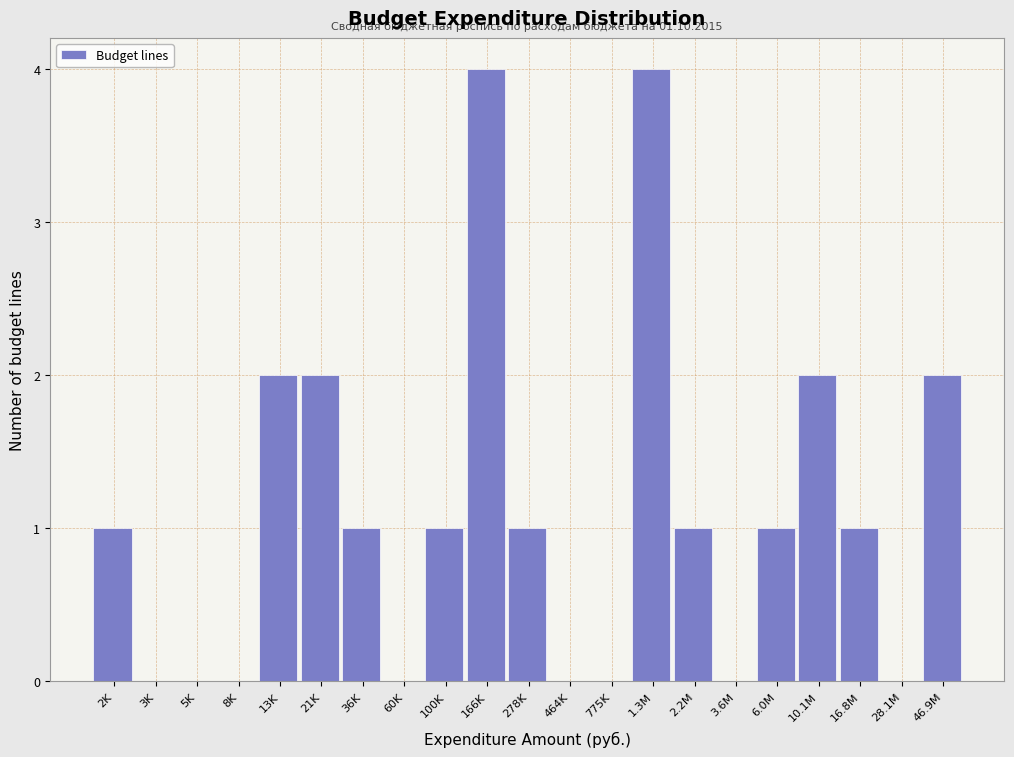

Reading left to right, what are all the values shown in this chart?

2K=1	3K=0	5K=0	8K=0	13K=2	21K=2	36K=1	60K=0	100K=1	166K=4	278K=1	464K=0	775K=0	1.3M=4	2.2M=1	3.6M=0	6.0M=1	10.1M=2	16.8M=1	28.1M=0	46.9M=2